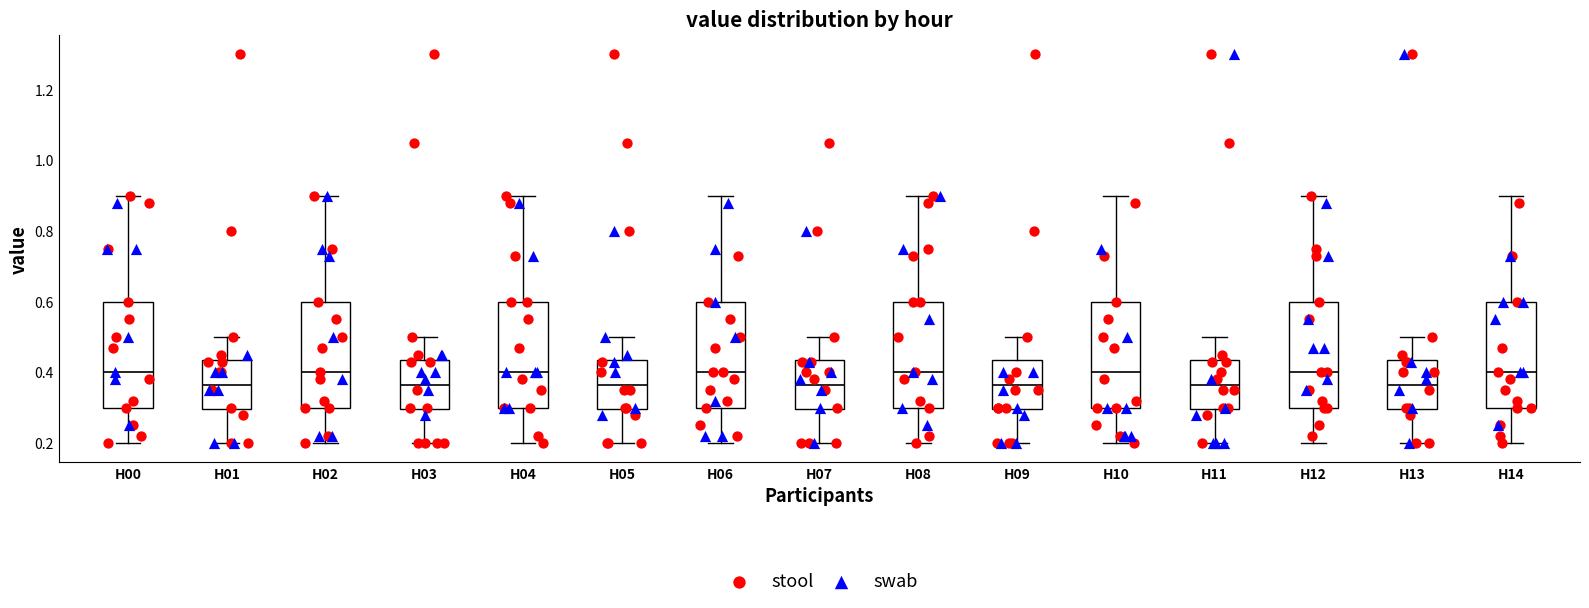

Reading left to right, read every box against the y-axis: the position of its median line, the range the box covers, and the ends of its whiskers. The values are not printed on the chart, so give them approximately, as read against the axis.

H00: median 0.40, box 0.30 to 0.60, whiskers 0.20 to 0.90
H01: median 0.36, box 0.30 to 0.44, whiskers 0.20 to 0.50
H02: median 0.40, box 0.30 to 0.60, whiskers 0.20 to 0.90
H03: median 0.36, box 0.30 to 0.44, whiskers 0.20 to 0.50
H04: median 0.40, box 0.30 to 0.60, whiskers 0.20 to 0.90
H05: median 0.36, box 0.30 to 0.44, whiskers 0.20 to 0.50
H06: median 0.40, box 0.30 to 0.60, whiskers 0.20 to 0.90
H07: median 0.36, box 0.30 to 0.44, whiskers 0.20 to 0.50
H08: median 0.40, box 0.30 to 0.60, whiskers 0.20 to 0.90
H09: median 0.36, box 0.30 to 0.44, whiskers 0.20 to 0.50
H10: median 0.40, box 0.30 to 0.60, whiskers 0.20 to 0.90
H11: median 0.36, box 0.30 to 0.44, whiskers 0.20 to 0.50
H12: median 0.40, box 0.30 to 0.60, whiskers 0.20 to 0.90
H13: median 0.36, box 0.30 to 0.44, whiskers 0.20 to 0.50
H14: median 0.40, box 0.30 to 0.60, whiskers 0.20 to 0.90